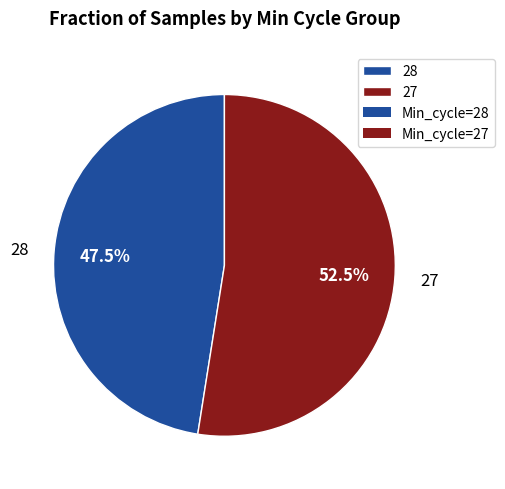

Approximately how many times larger is the value at 28 compared to 27?

0.9